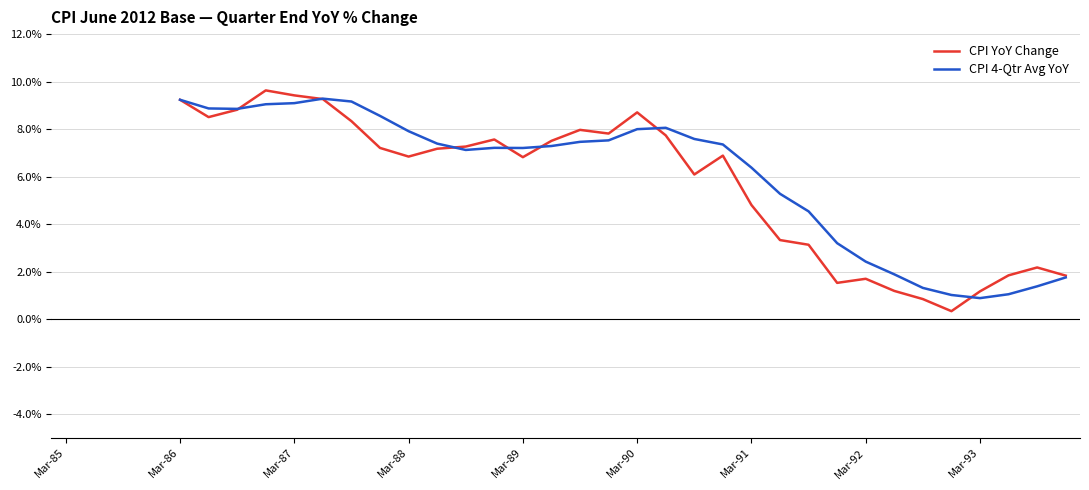

Which series ends up on top after the final intersection of CPI 4-Qtr Avg YoY and CPI YoY Change?

CPI YoY Change